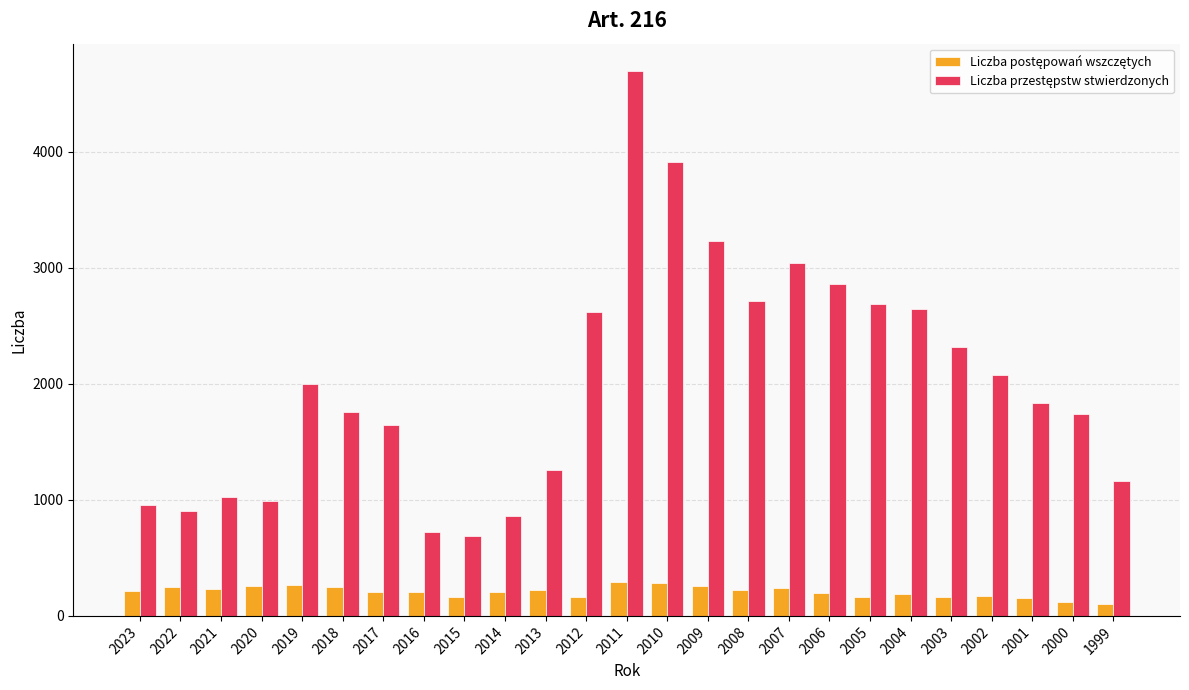

At how many categories does at least one series exceed 1315?

16